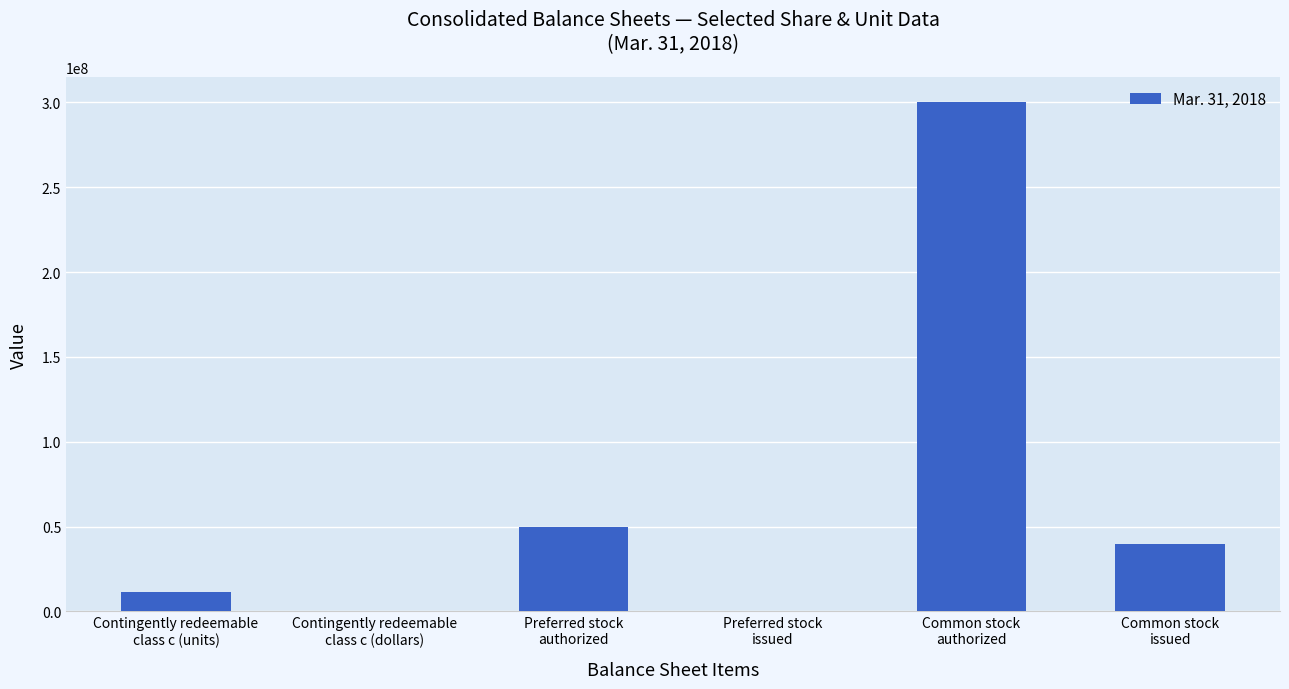

What is the maximum value shown in the chart?

300000000